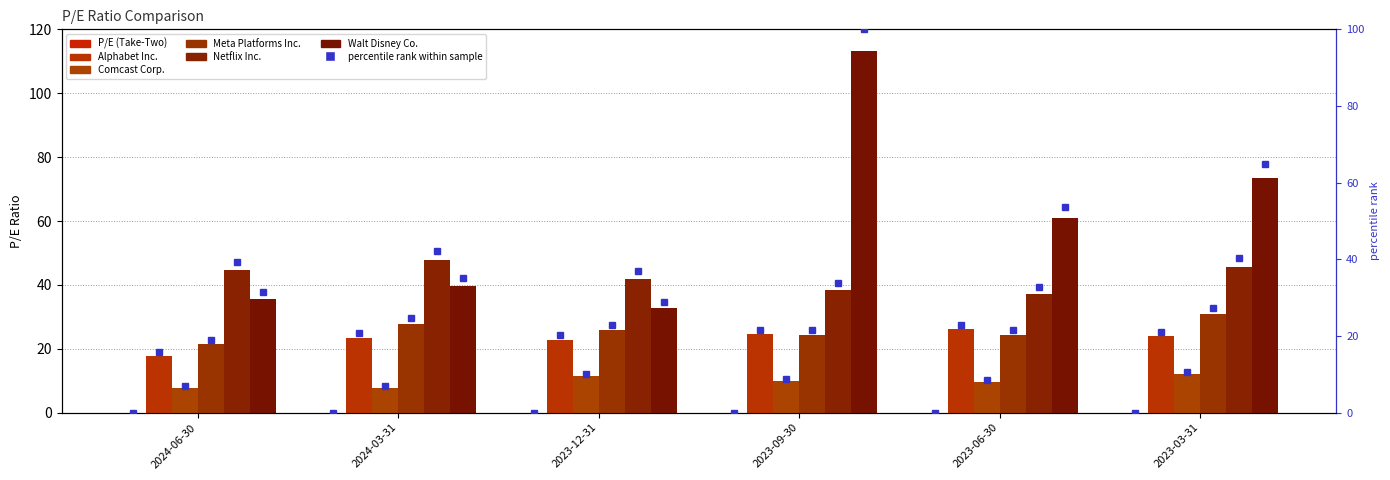

Rank the series at 2023-03-31 from lowest to highest value.

Comcast Corp., Alphabet Inc., Meta Platforms Inc., Netflix Inc., Walt Disney Co.